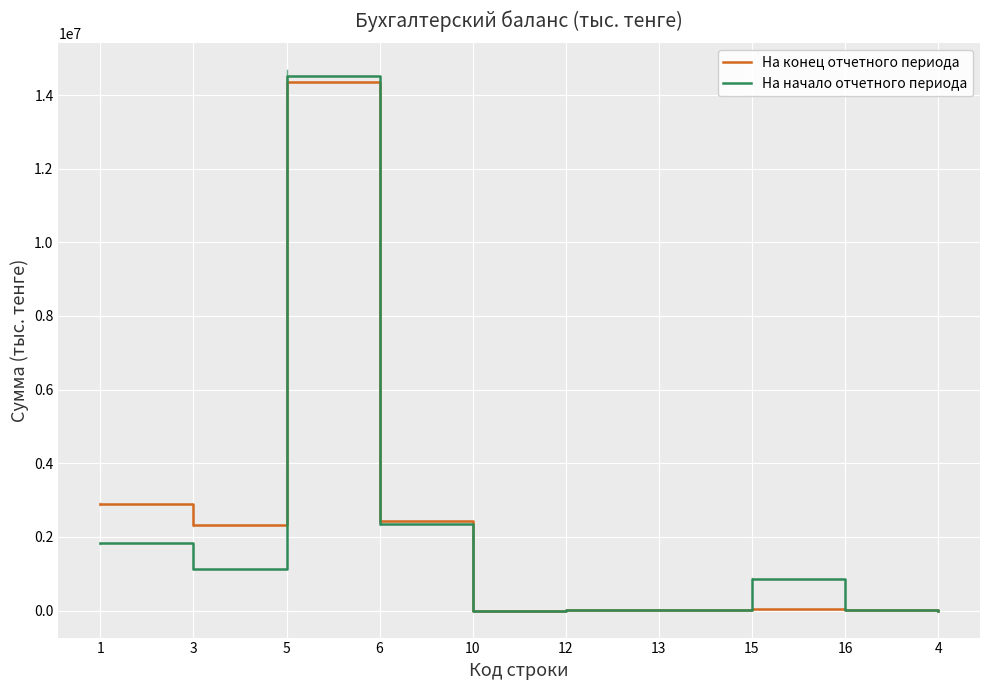

At which category is the sum across all series the highest?

5